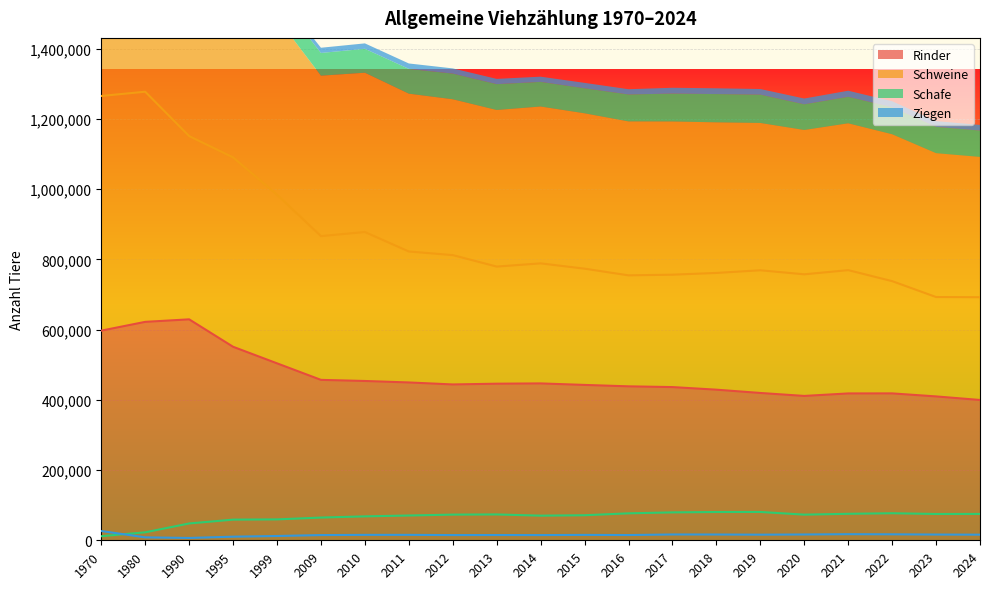

True or false: Schafe and Rinder intersect in this chart.

False